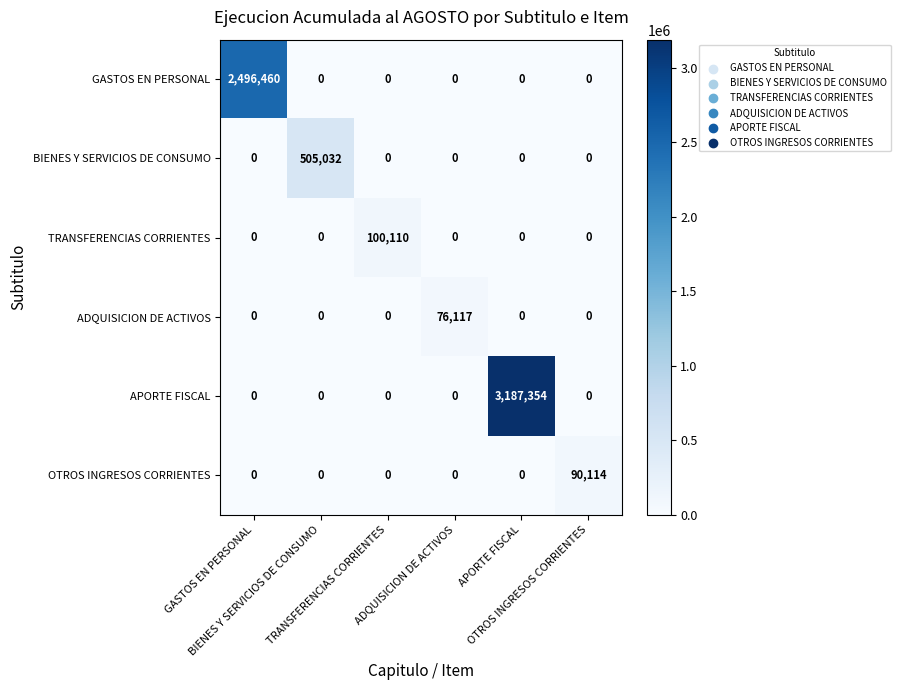

What is the greatest value displayed?

3187354